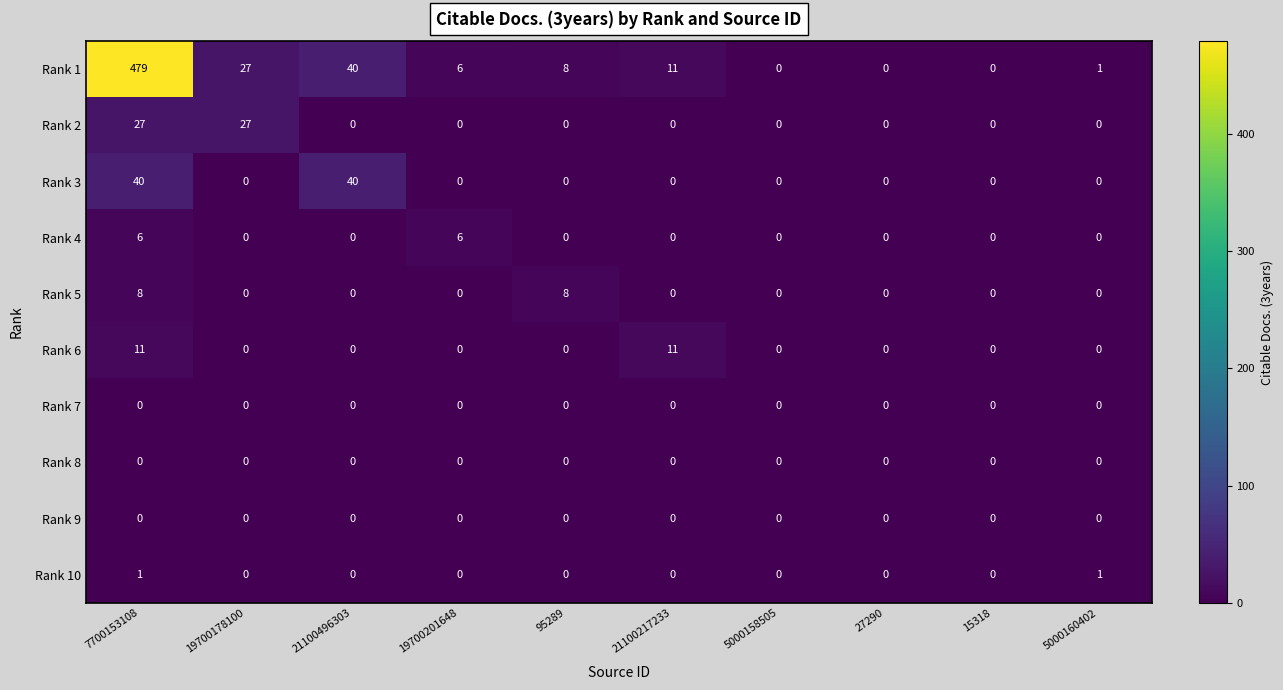

Which series has the largest total across all categories?

Rank 1